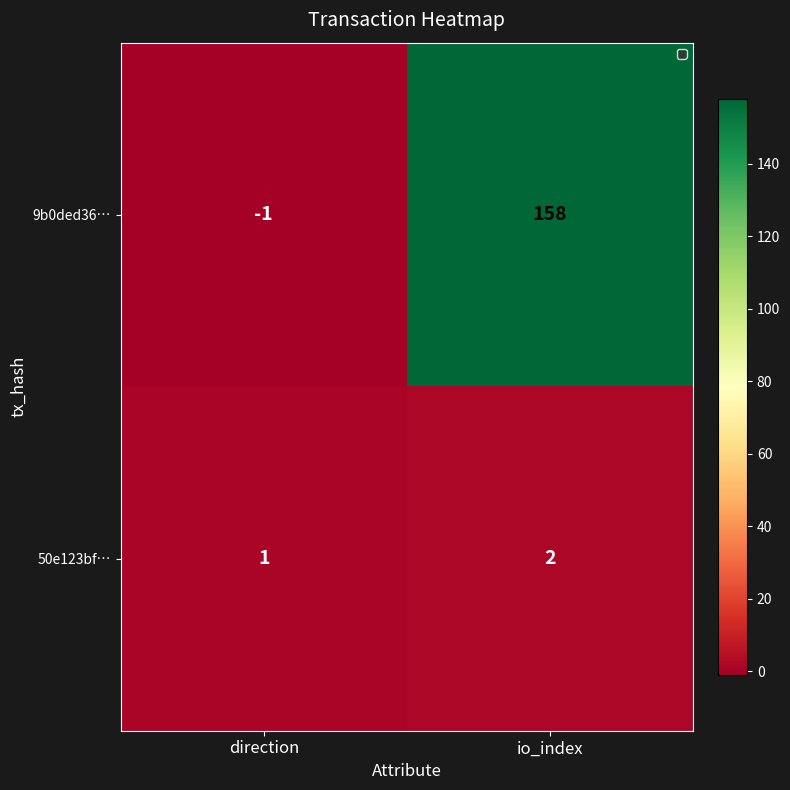

List the series in order of their overall mean, highest first.

9b0ded36…, 50e123bf…